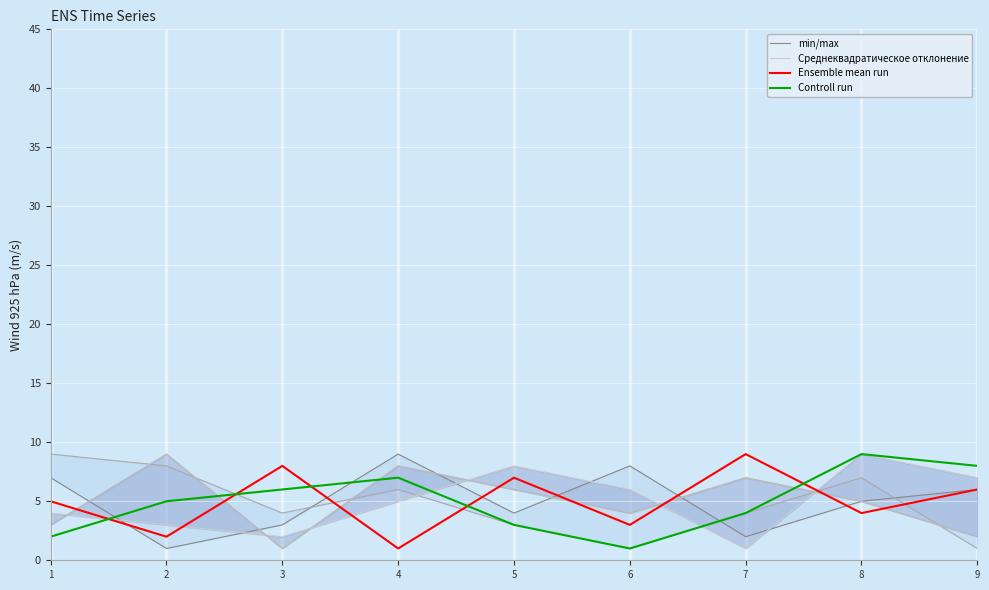

At which label is Ensemble mean run closest to 5?

1